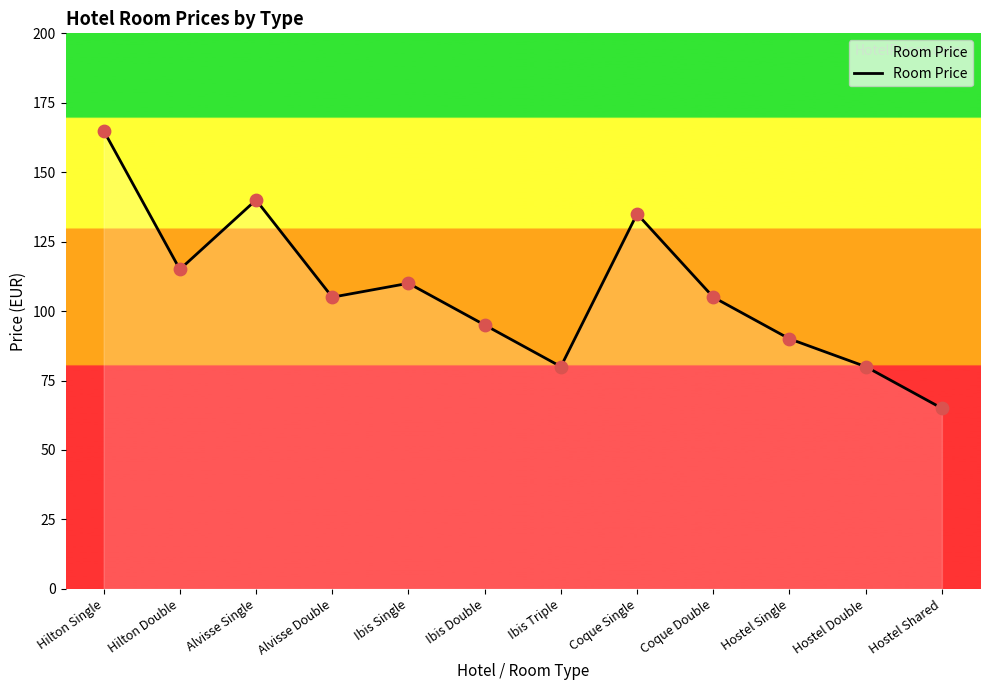

Between Hilton Single and Hostel Single, which is larger?

Hilton Single